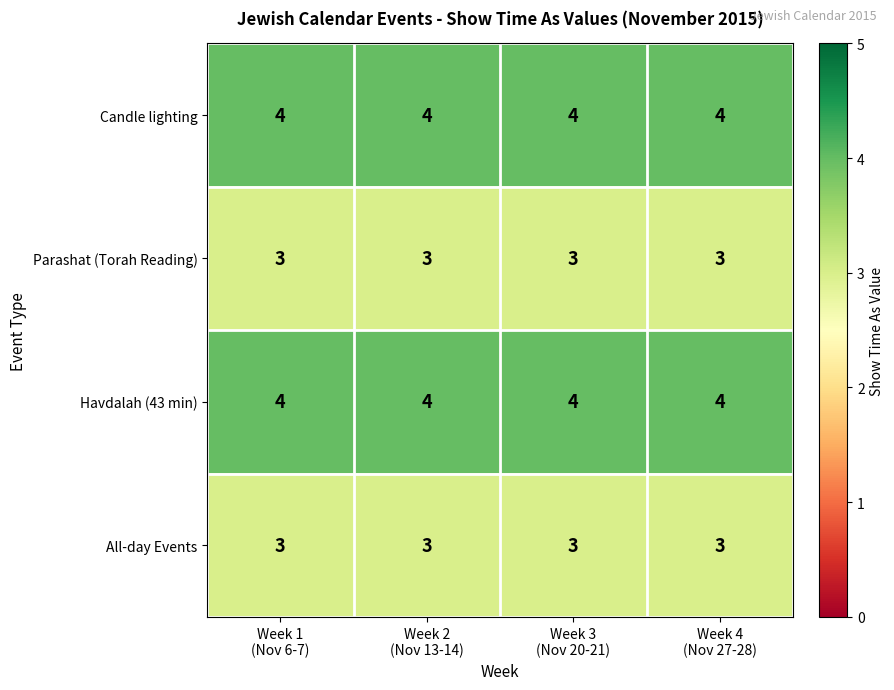

What is the average value of the All-day Events series?

3